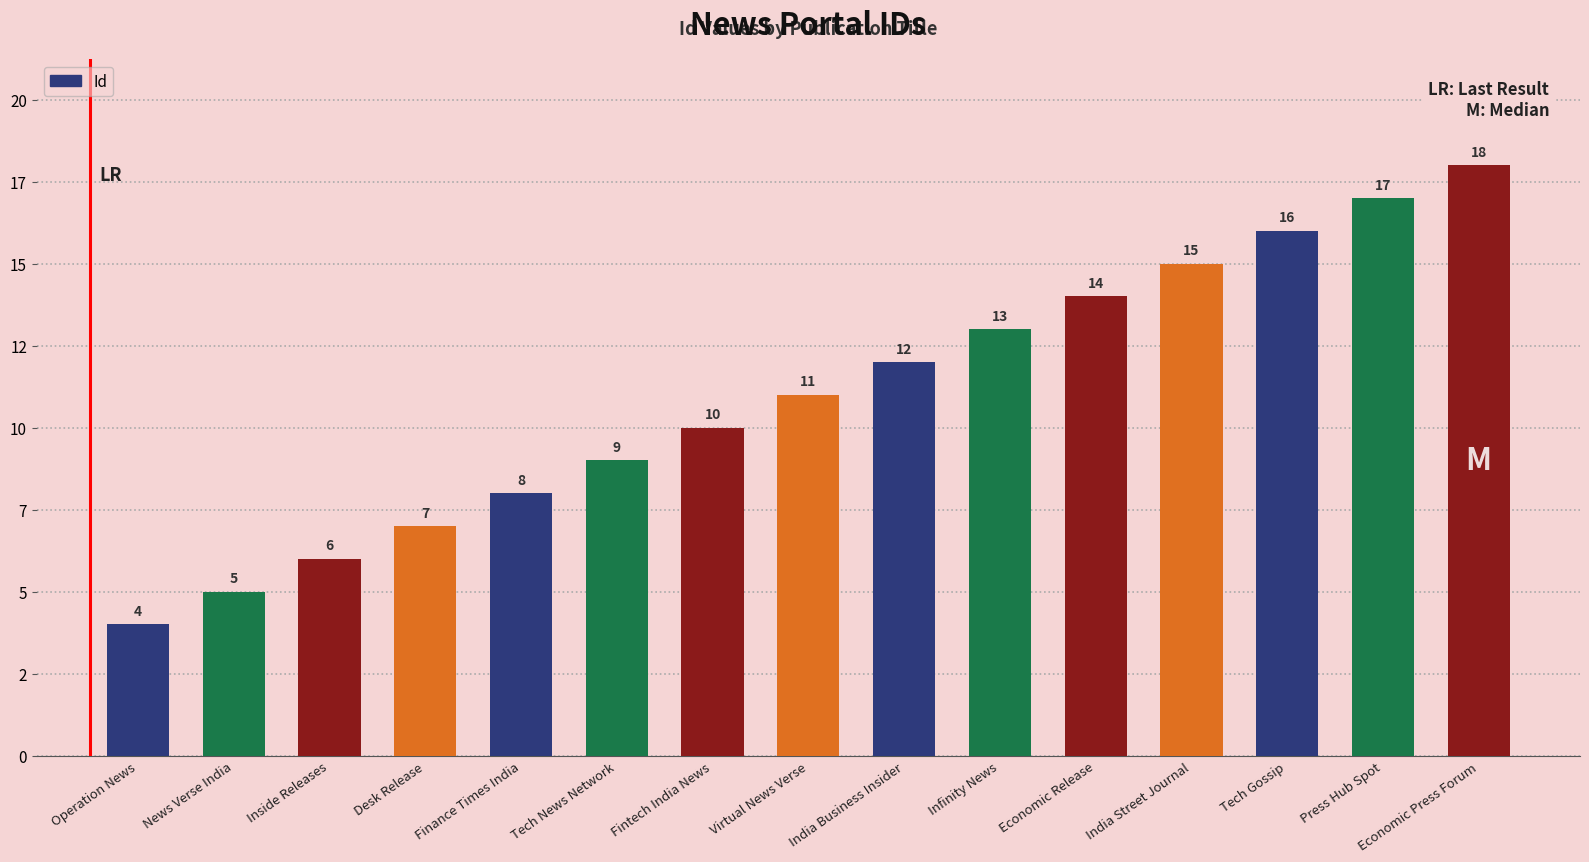

Does the chart contain any negative values?

No